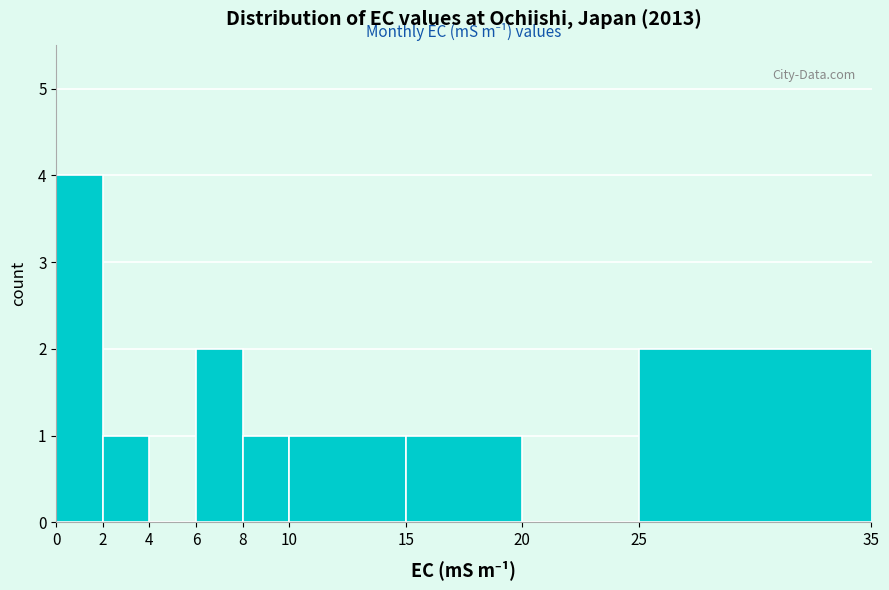

Reading left to right, transcribe this chart: for each bar, give the range it covers on the x-axis and its height. The values are not printed on the chart, so give them approximately, as read against the axis.

0 to 2: 4
2 to 4: 1
4 to 6: 0
6 to 8: 2
8 to 10: 1
10 to 15: 1
15 to 20: 1
20 to 25: 0
25 to 35: 2